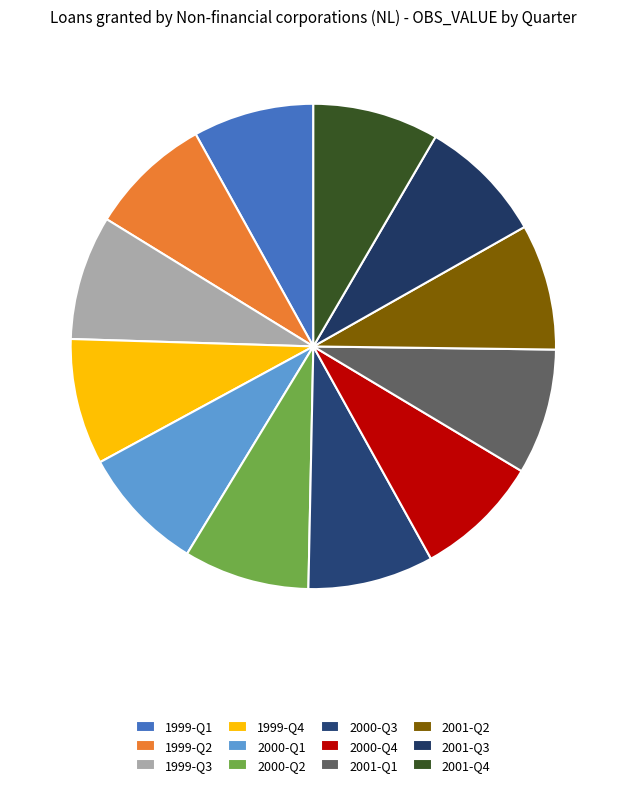

How many slices are in this pie chart?

12